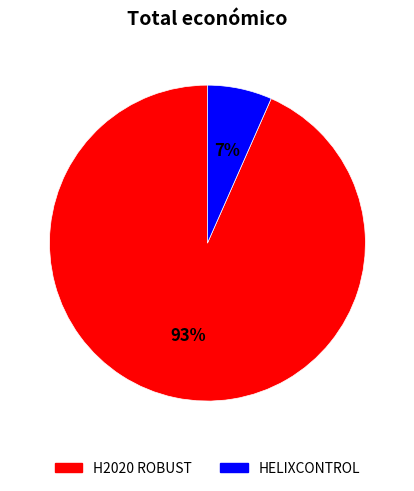

Rank the categories by value from highest to lowest.

H2020 ROBUST, HELIXCONTROL